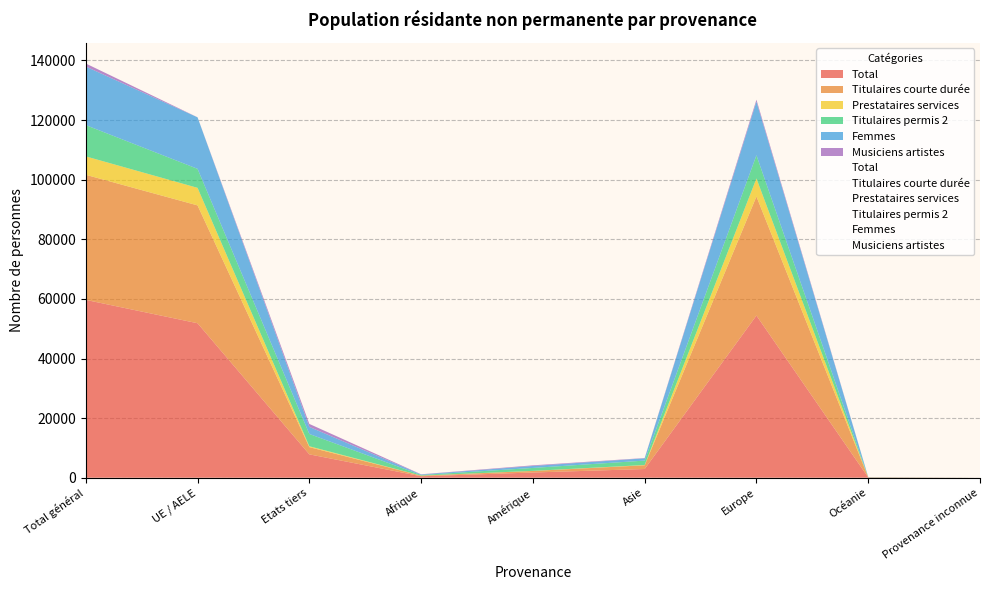

At Océanie, list the series in order from smallest to largest.

Total, Titulaires courte durée, Prestataires services, Titulaires permis 2, Femmes, Musiciens artistes